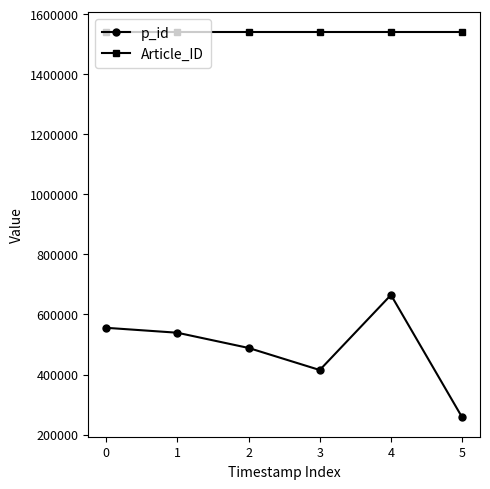

What is the lowest value of the Article_ID series?

1541952